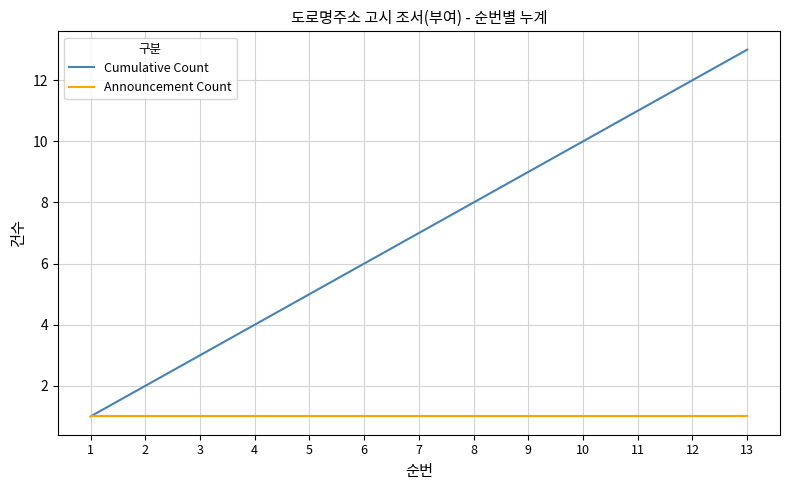

What is the spread (max minus min) of values at 11?

10